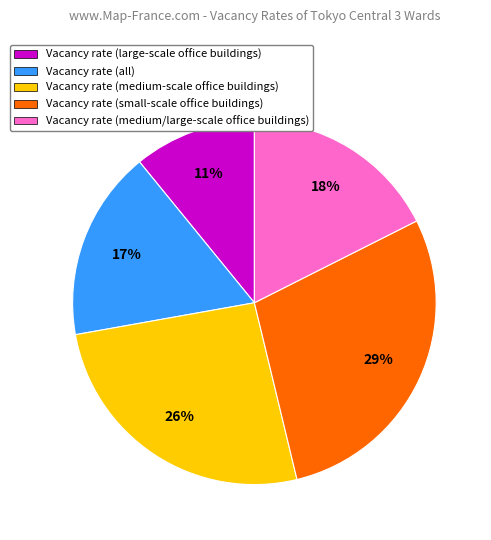

Which slice is the largest?

Vacancy rate (small-scale office buildings)